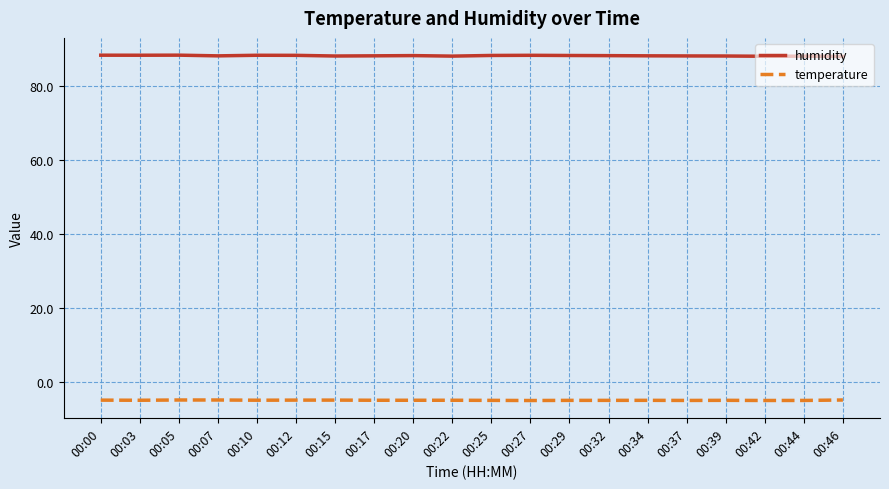

What is the sum of all humidity values?

1763.4